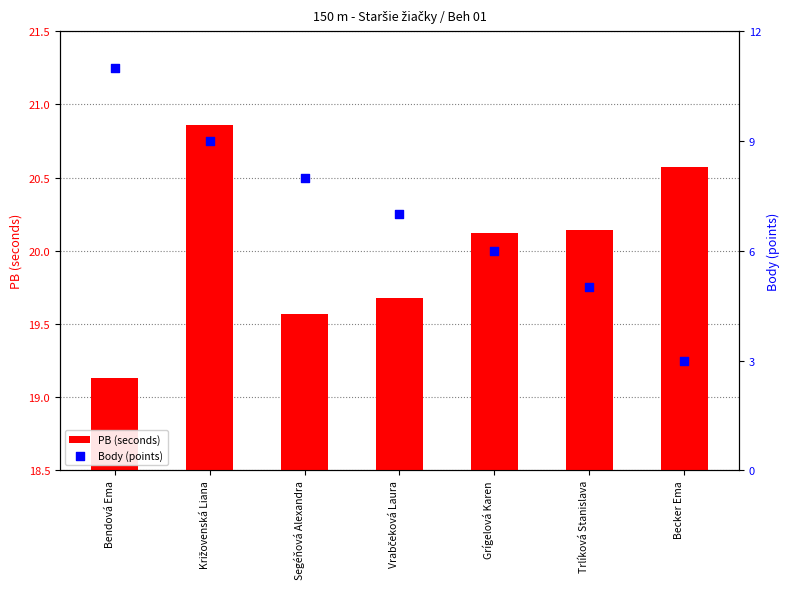

Which series reaches the maximum Y coordinate?

PB (seconds)